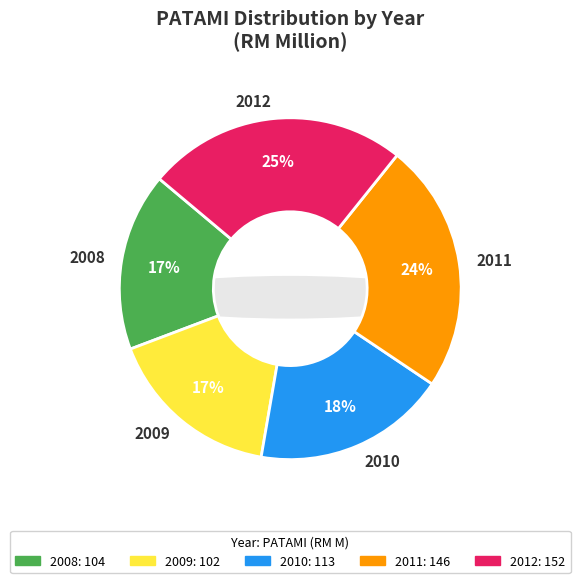

Count the number of slices in the pie.

5